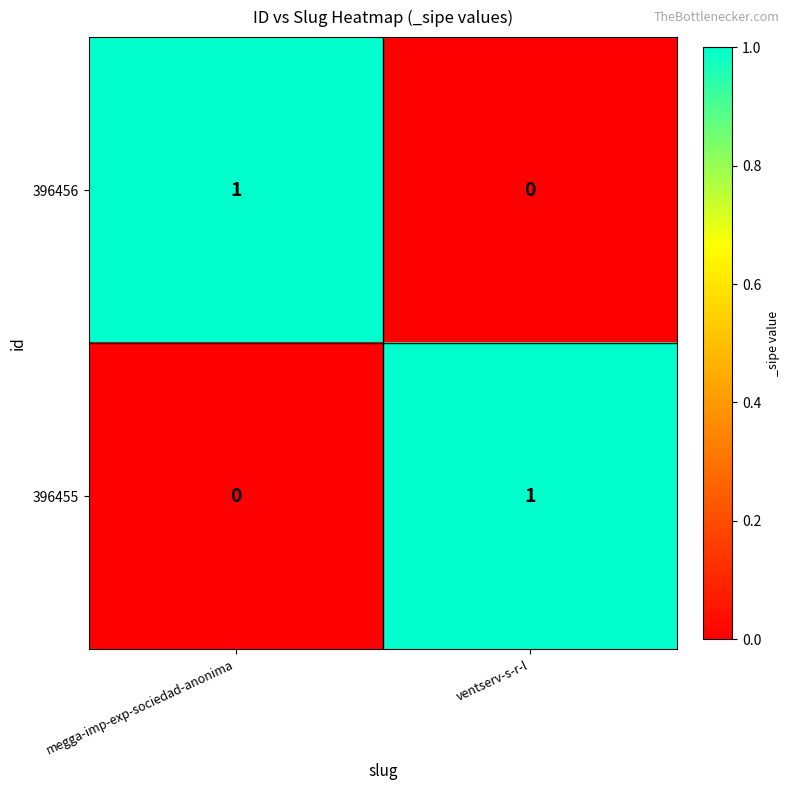

Where is 396455 nearest to the value 0?

megga-imp-exp-sociedad-anonima